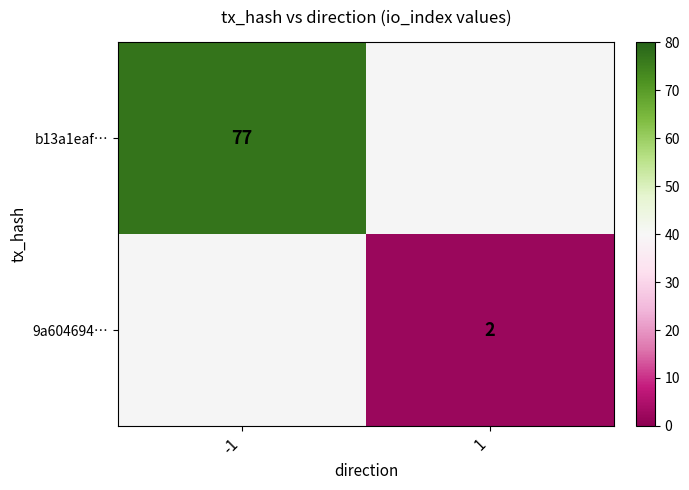

The 9a604694… series shows 3 at 1. True or false?

False